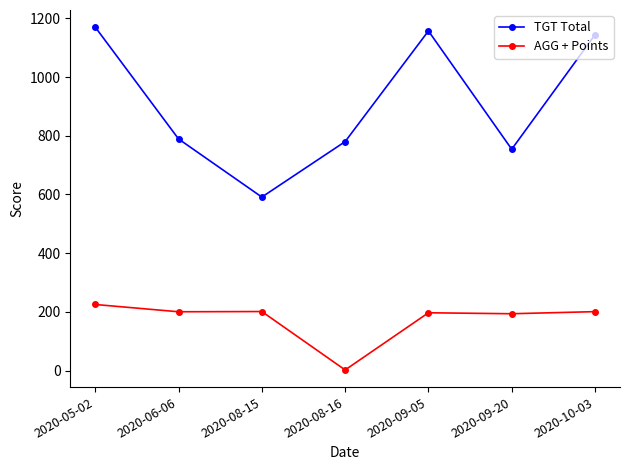

At which label does TGT Total first exceed 789?

2020-05-02